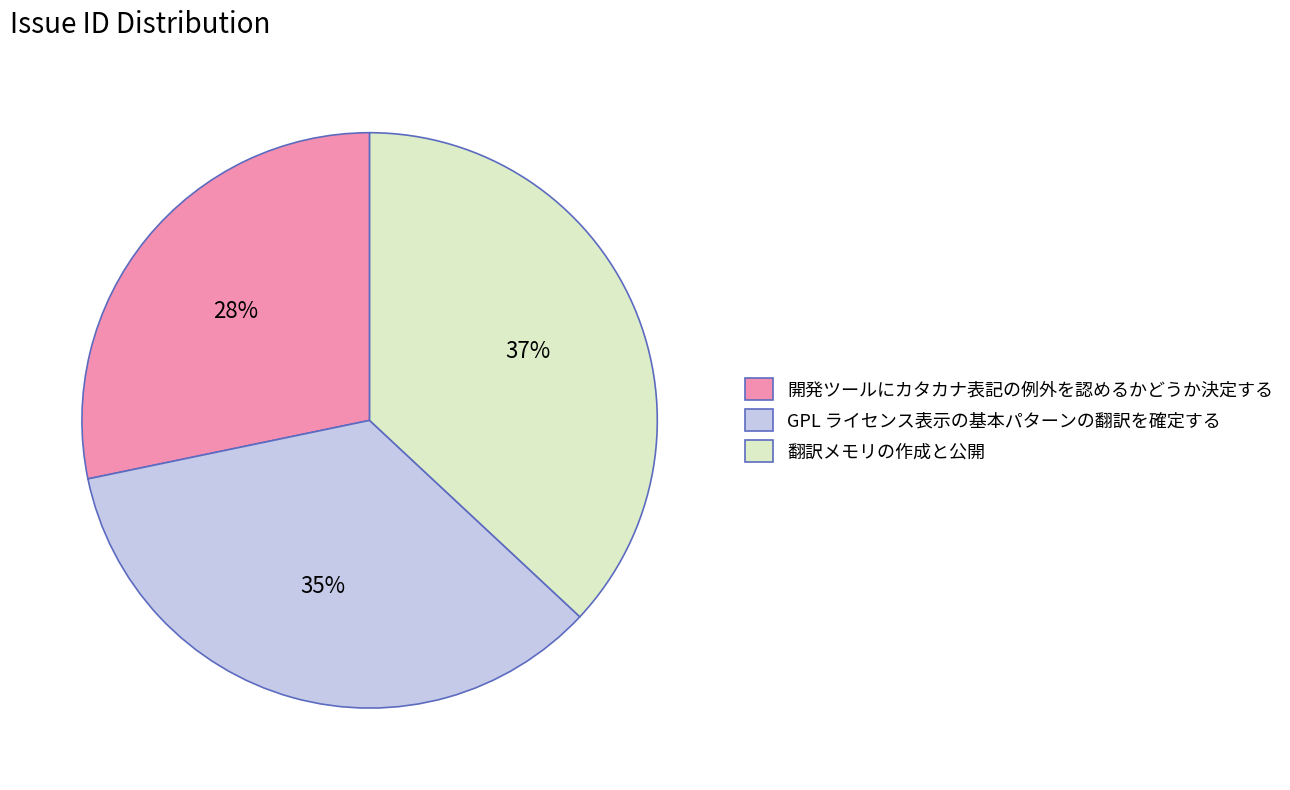

What percentage is the 翻訳メモリの作成と公開 slice, to the nearest percent?

37%